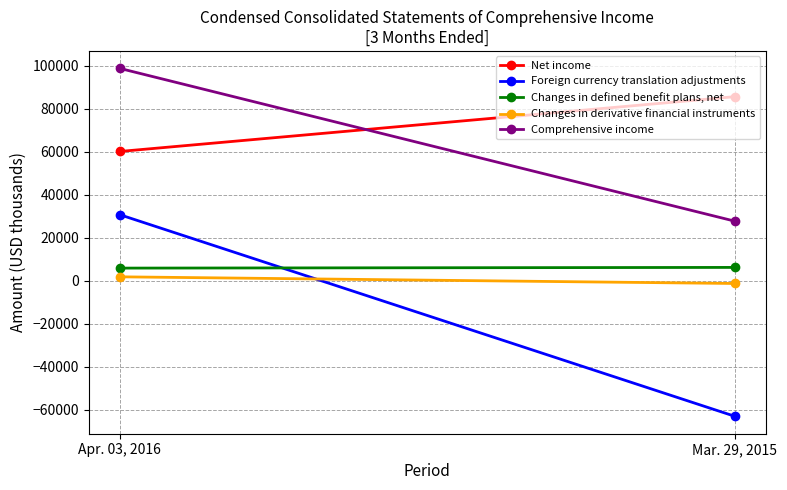

What is the difference between the maximum and minimum values in the Net income series?

25498